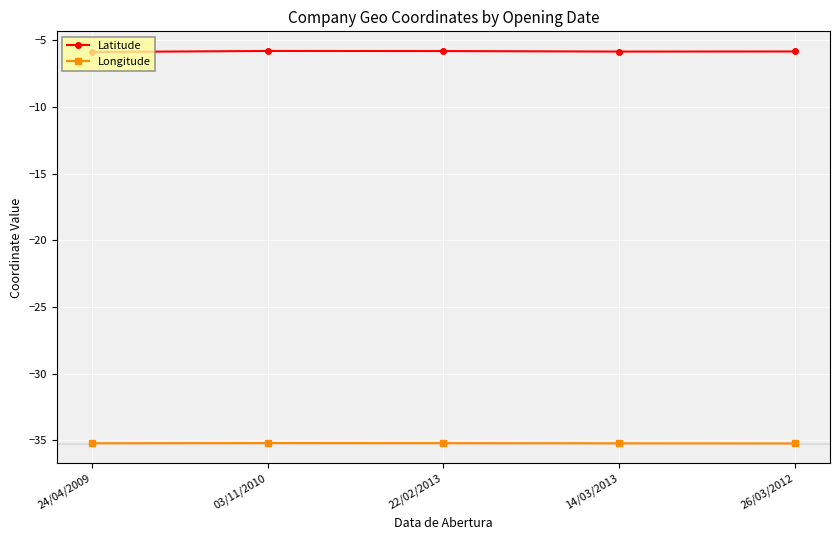

The Longitude series shows -14.9 at 03/11/2010. True or false?

False